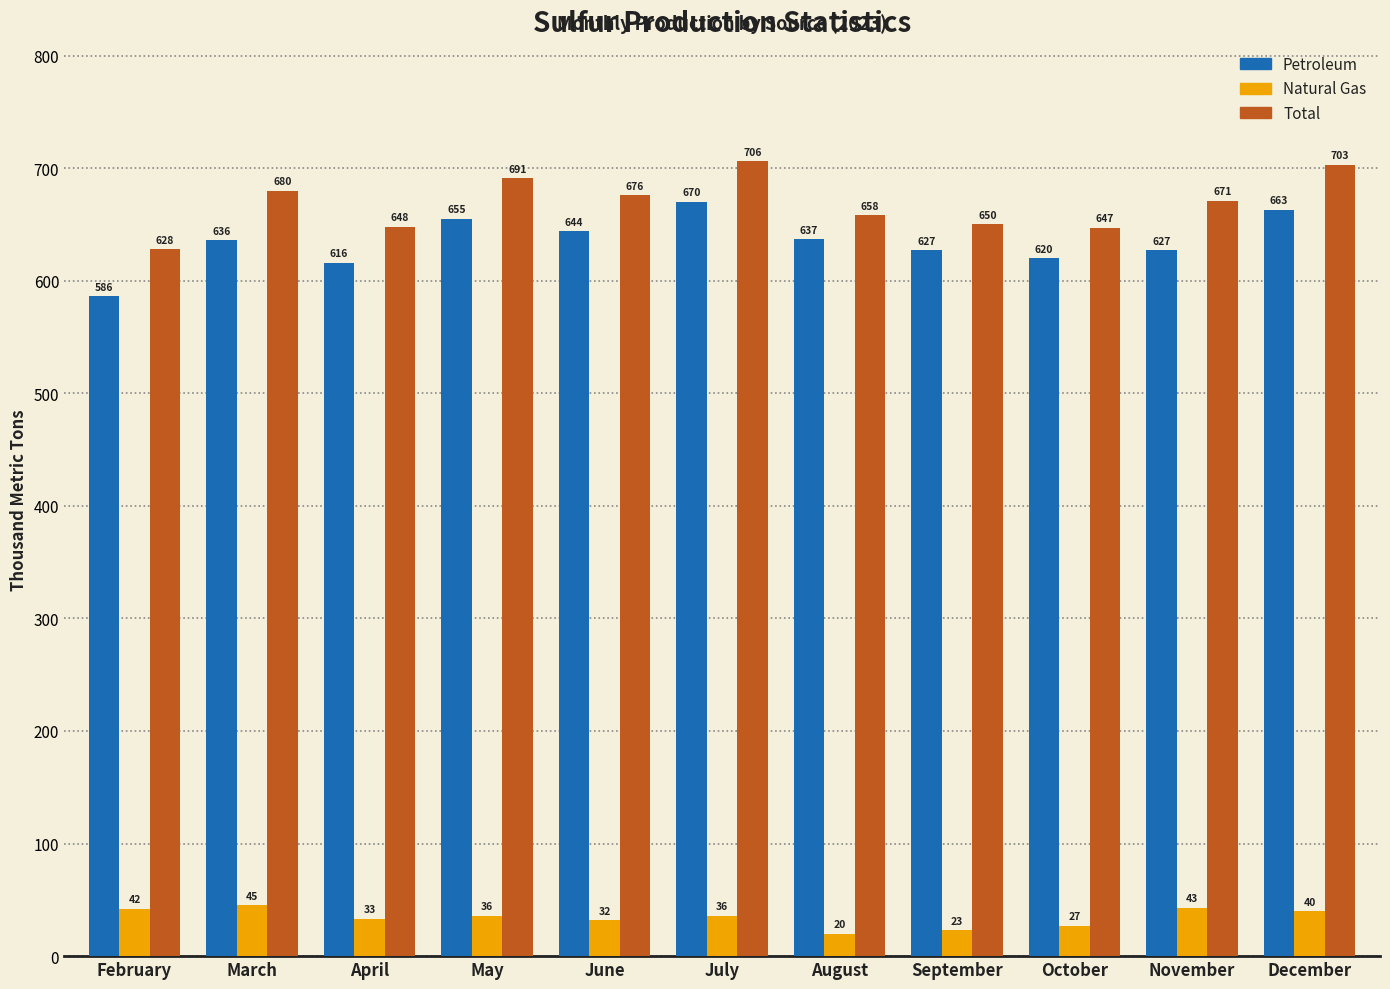

How many series are shown in this chart?

3